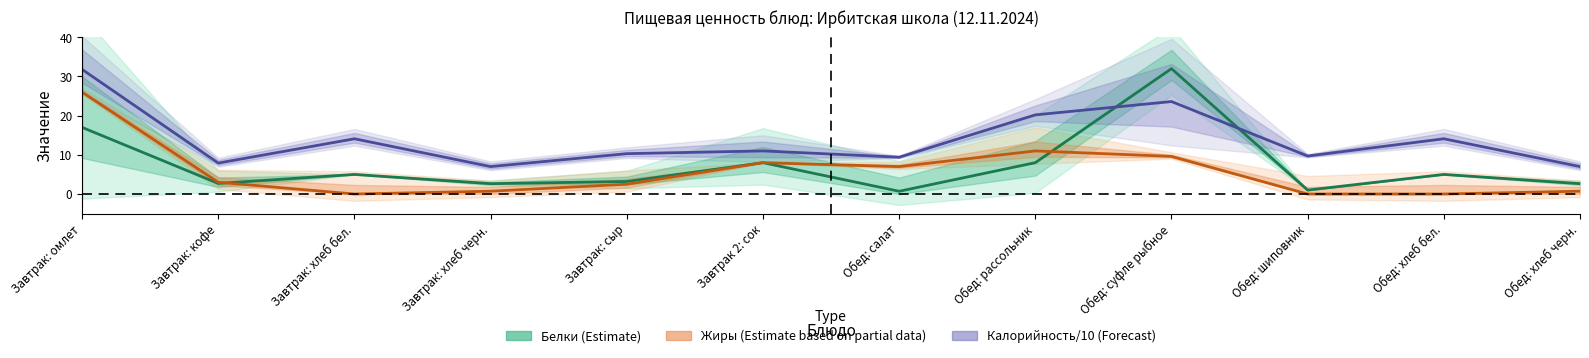

What is the value of the Жиры (Estimate based on partial data) point at the 1st from the left?

26.0